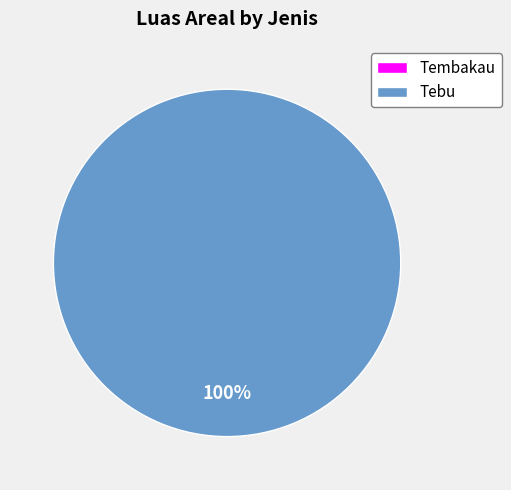

What is the change in value from Tembakau to Tebu?

+26.9